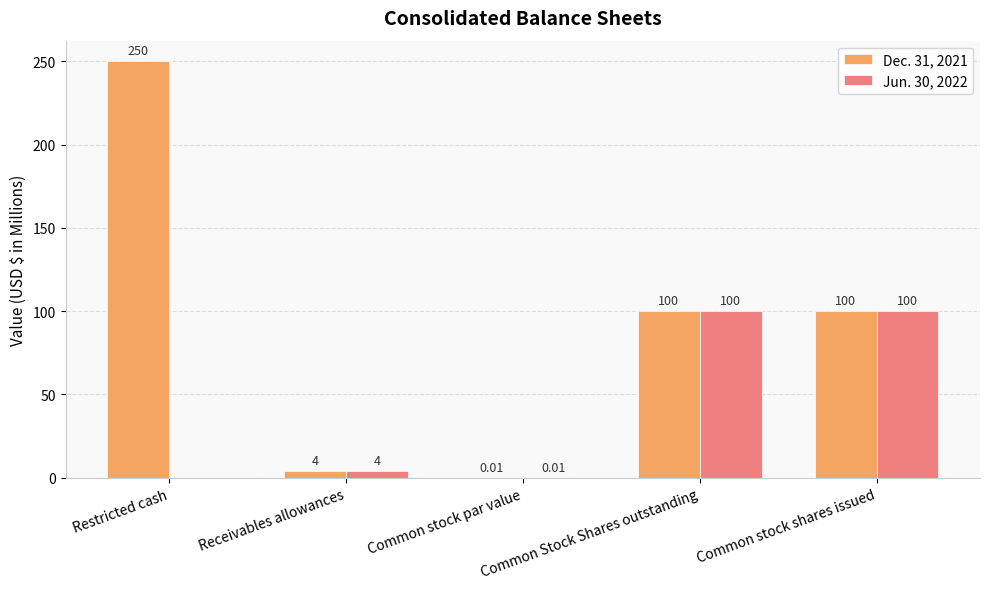

Are the bars horizontal?

No